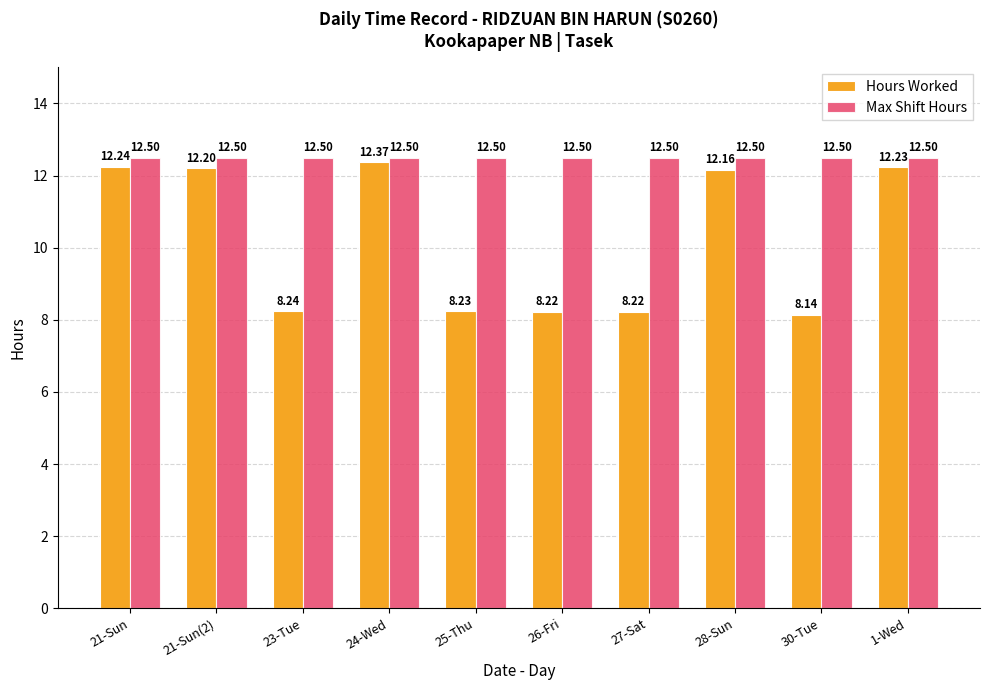

Reading left to right, transcribe all the data shown in this chart.

Hours Worked: 12.2	12.2	8.2	12.4	8.2	8.2	8.2	12.2	8.1	12.2
Max Shift Hours: 12.5	12.5	12.5	12.5	12.5	12.5	12.5	12.5	12.5	12.5